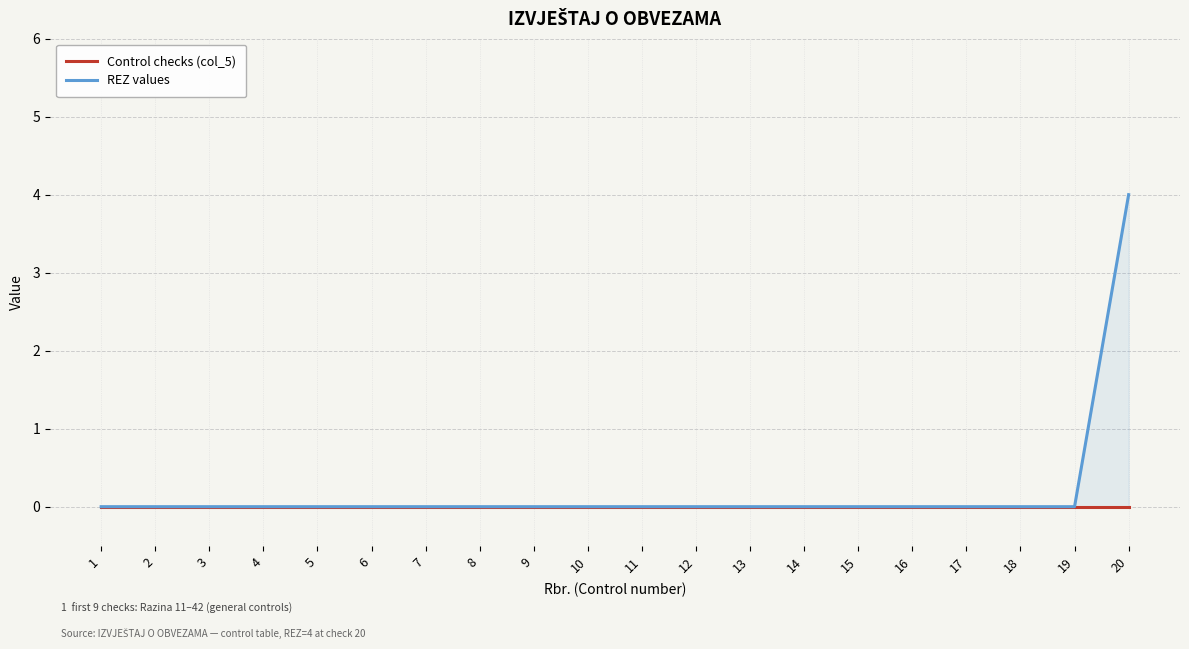

True or false: REZ values and Control checks (col_5) intersect in this chart.

False